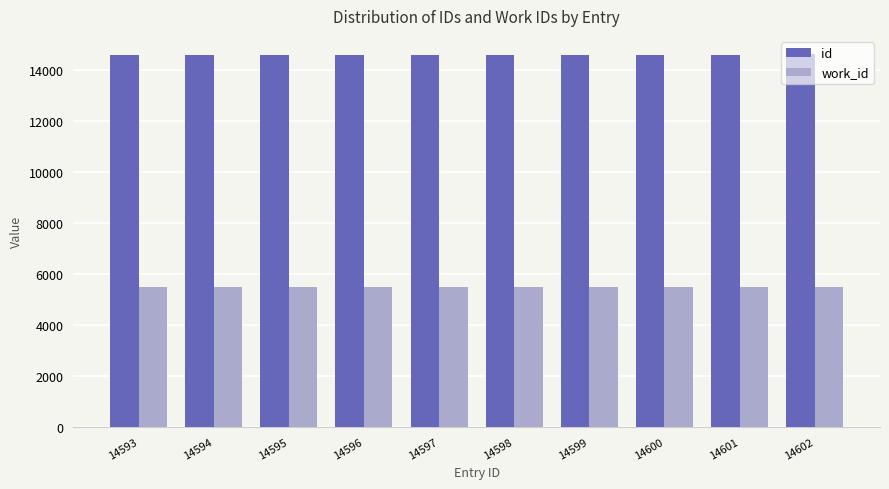

What is the sum of all id values?

145975